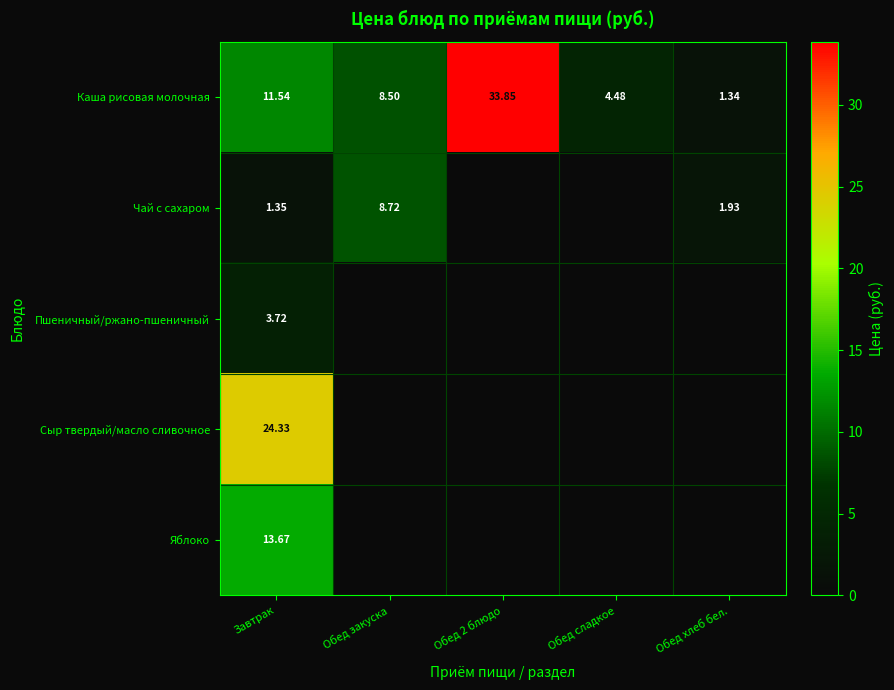

Rank the series at Завтрак from lowest to highest value.

Чай с сахаром, Пшеничный/ржано-пшеничный, Каша рисовая молочная, Яблоко, Сыр твердый/масло сливочное